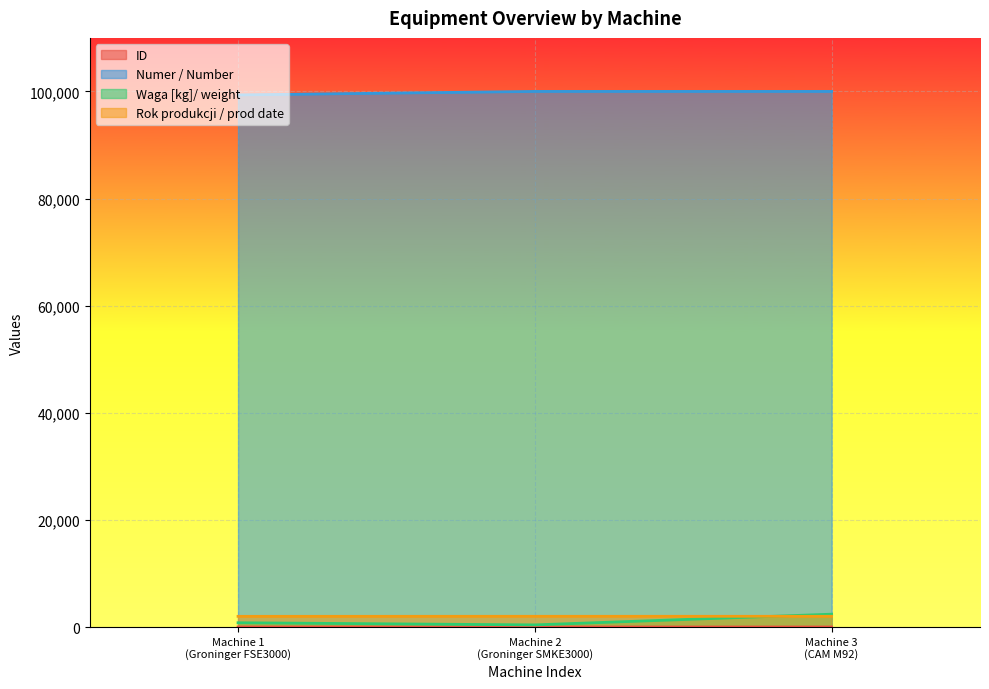

What is the value of the ID point at the 2nd from the left?

1